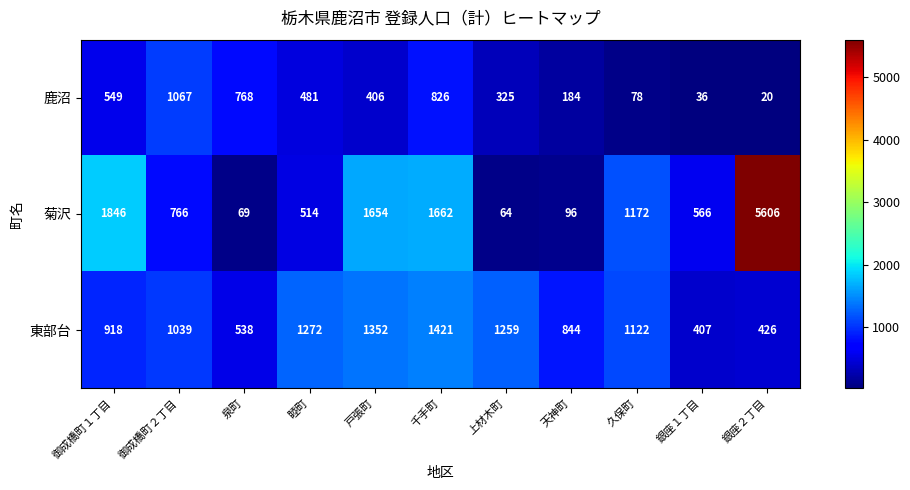

What is the smallest value displayed?

20